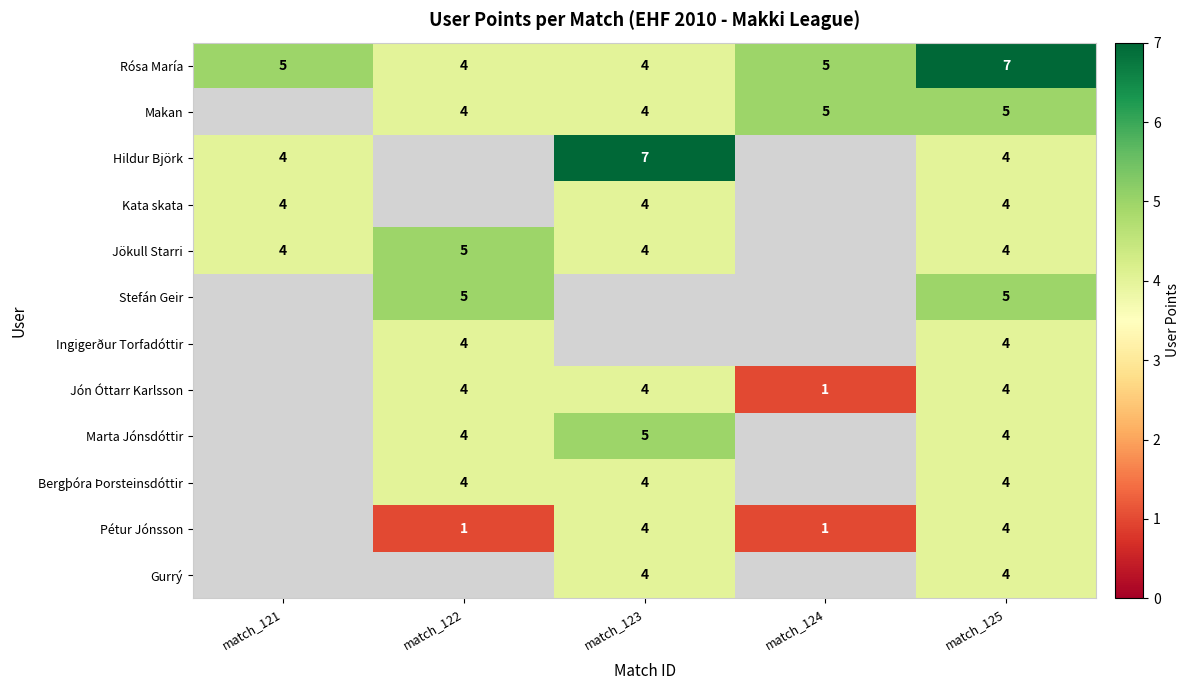

At which label does Rósa María reach its peak?

match_125